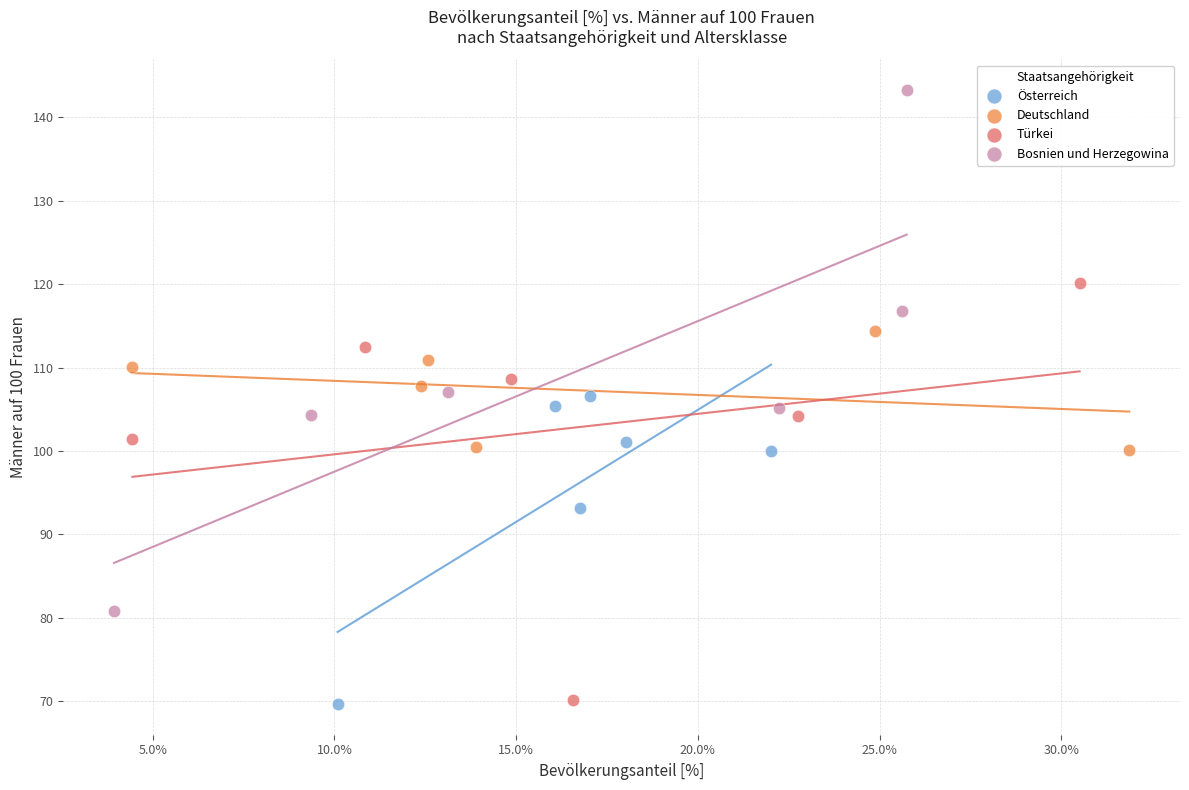

Which series has the largest Y range (max minus min)?

Bosnien und Herzegowina